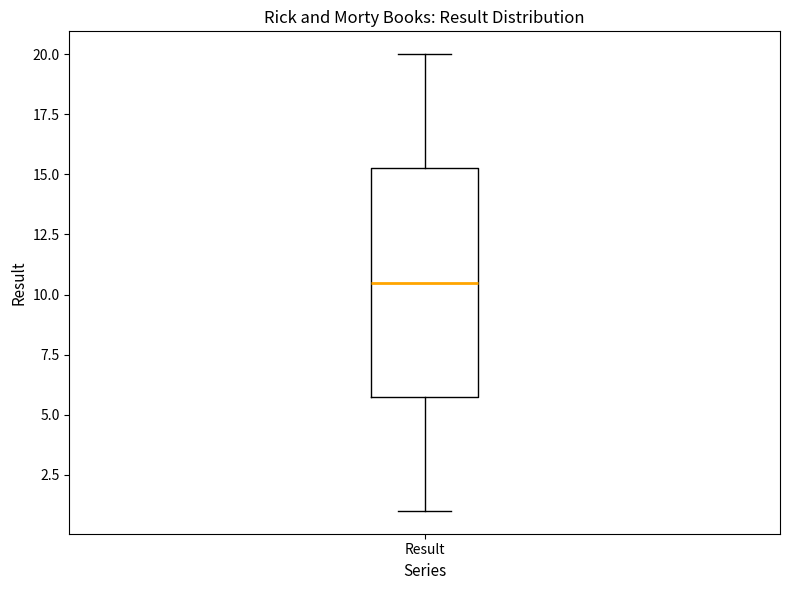

Read this box plot against the y-axis: the position of the median line, the range covered by the box, and the ends of both whiskers. The values are not printed on the chart, so give them approximately, as read against the axis.

median 10.5, box 6.0 to 15.5, whiskers 1.0 to 20.0